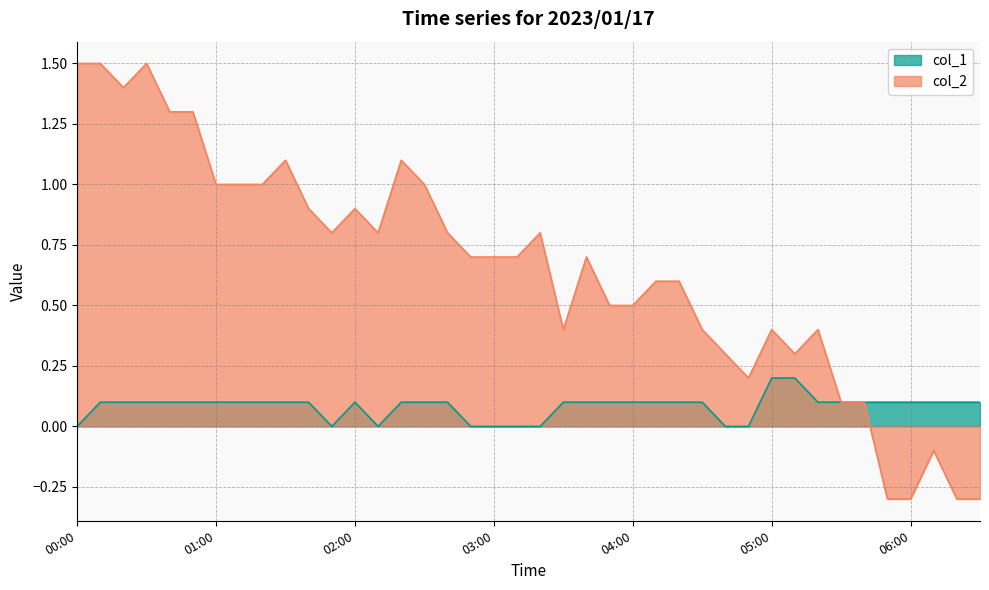

True or false: col_2 has a value of 0.4 at 04:40.

False